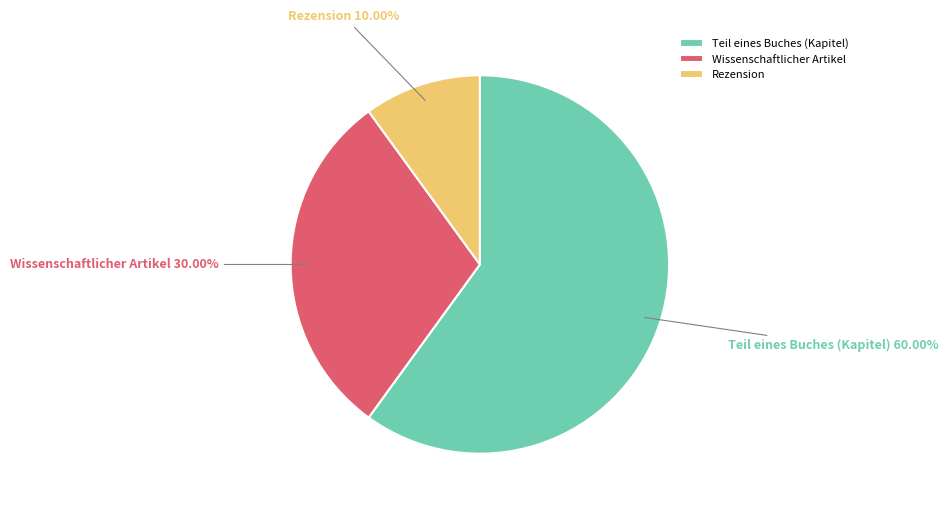

To the nearest percent, what portion does Wissenschaftlicher Artikel represent?

30%